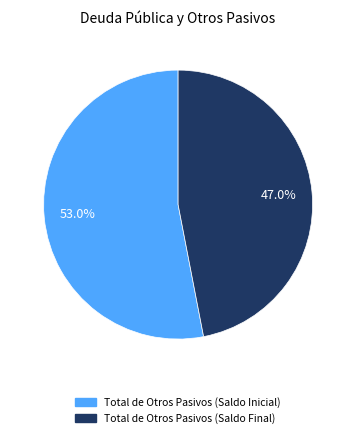

Does any single category account for the majority?

Yes